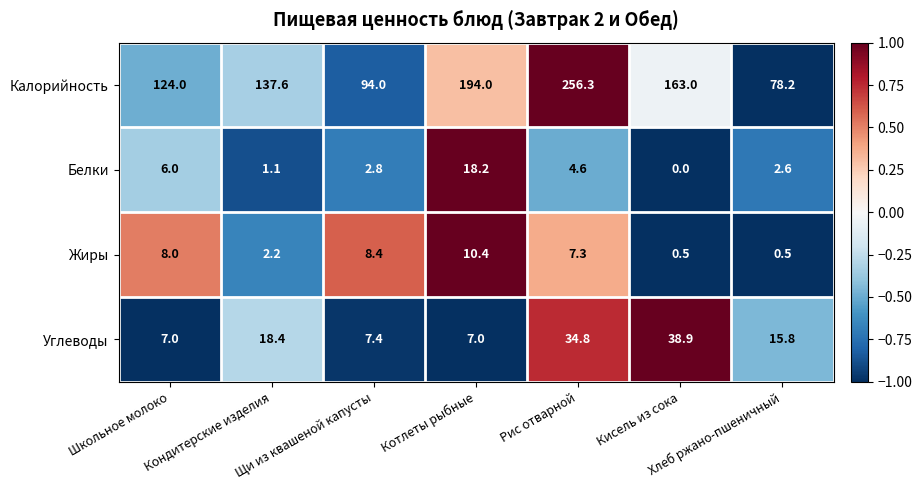

List the series in order of their peak value, highest first.

Калорийность, Углеводы, Белки, Жиры